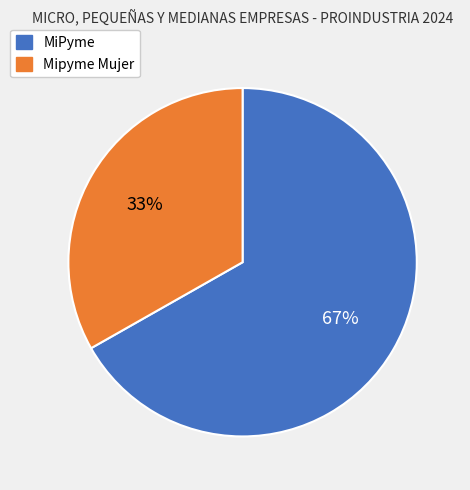

To the nearest percent, what is the difference between the largest and smallest slice percentages?

34%